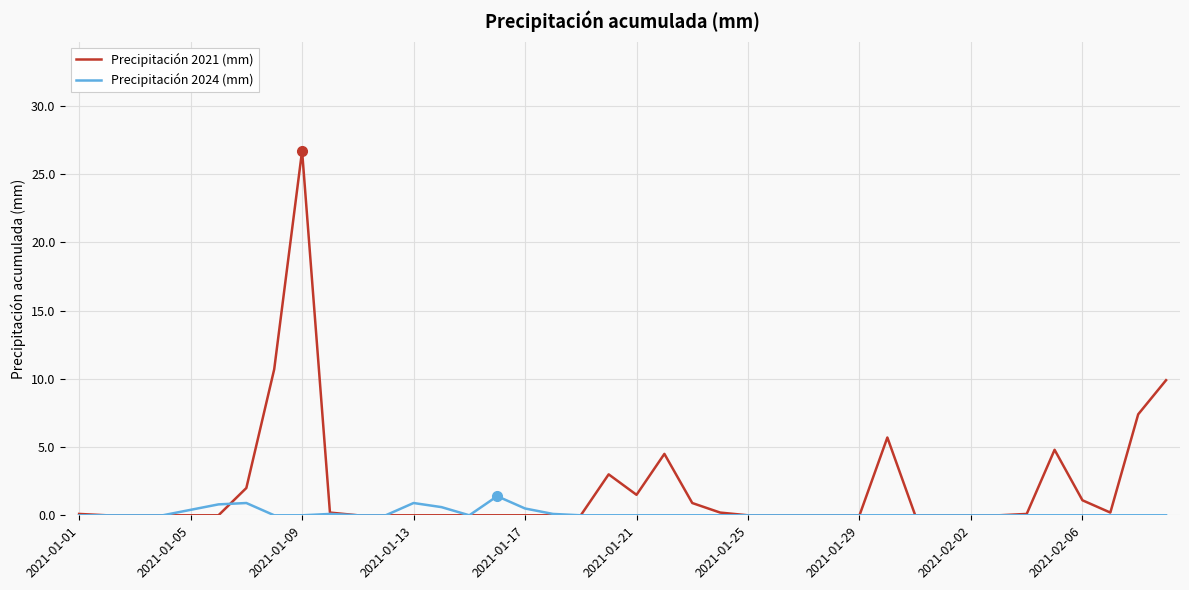

Rank the series by their maximum value, from highest to lowest.

Precipitación 2021 (mm), Precipitación 2024 (mm)